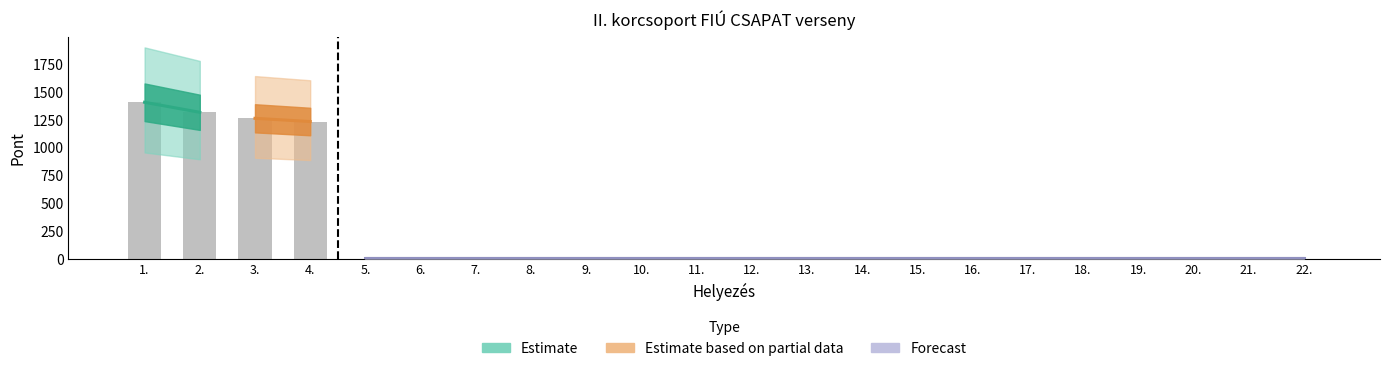

Which label corresponds to the smallest value in the chart?

5.